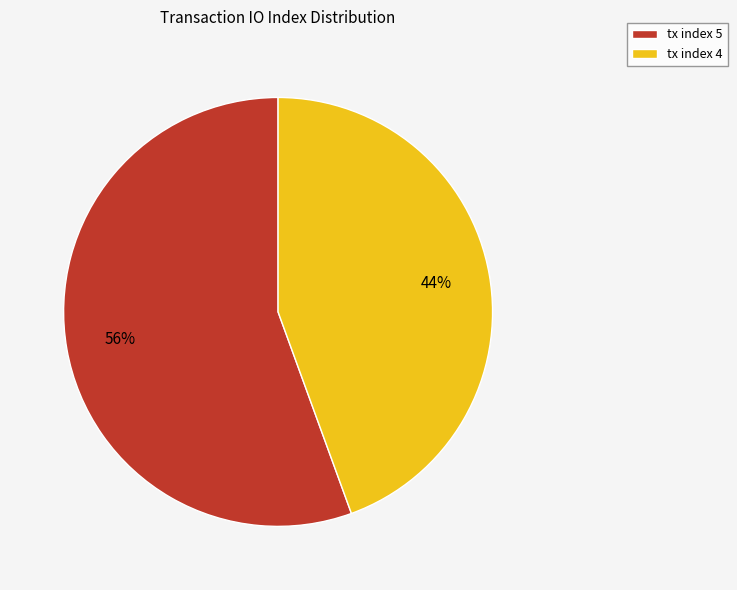

Which category has the smallest portion of the pie?

tx index 4